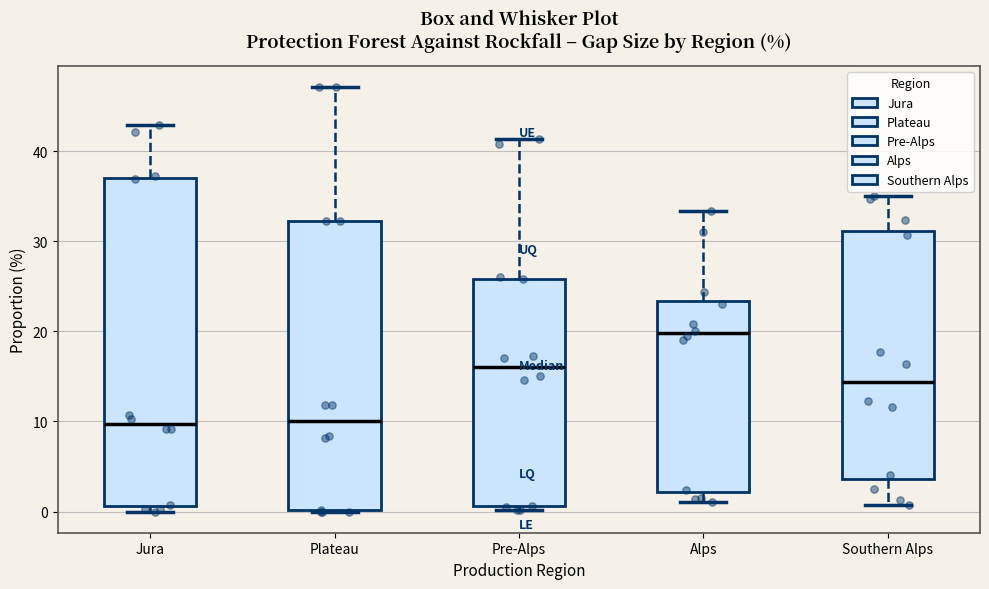

Which box has the highest median line?

Alps